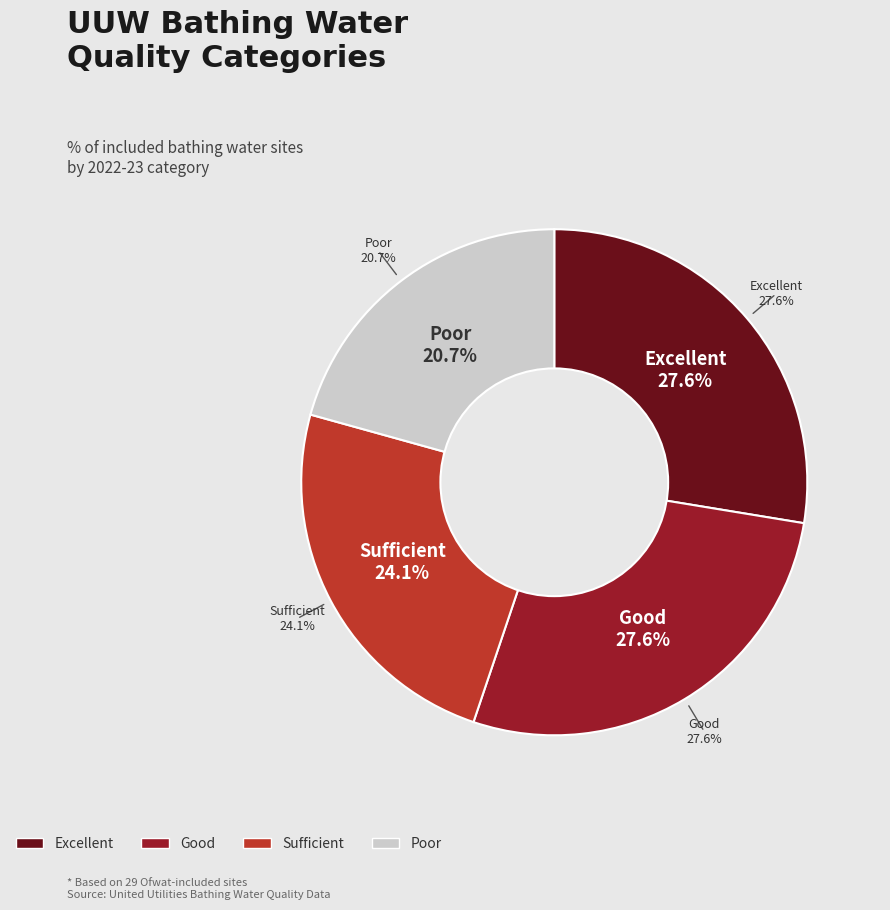

What is the smallest slice in the pie chart?

Poor